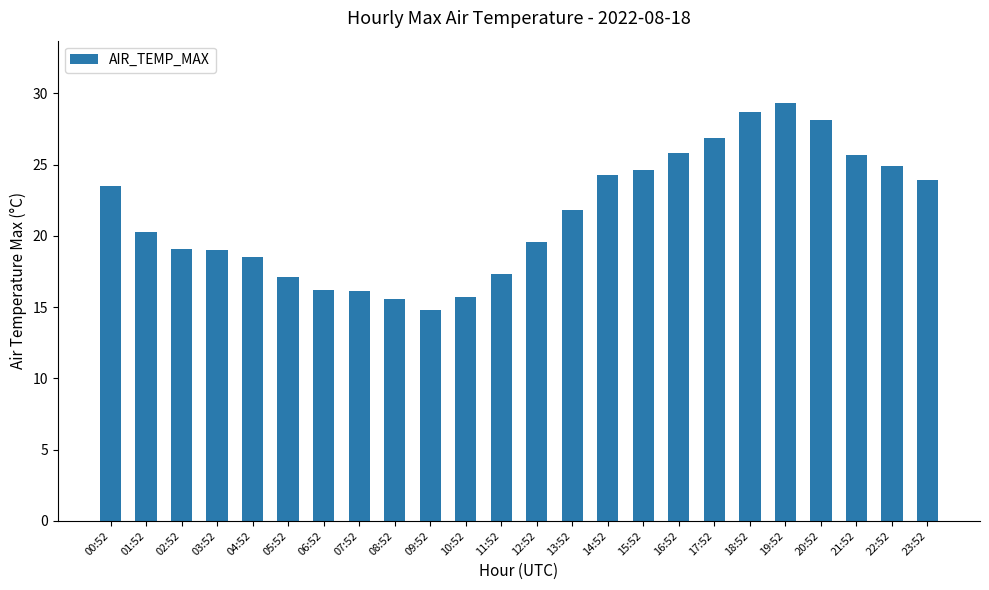

Which category has the highest value across all series?

19:52